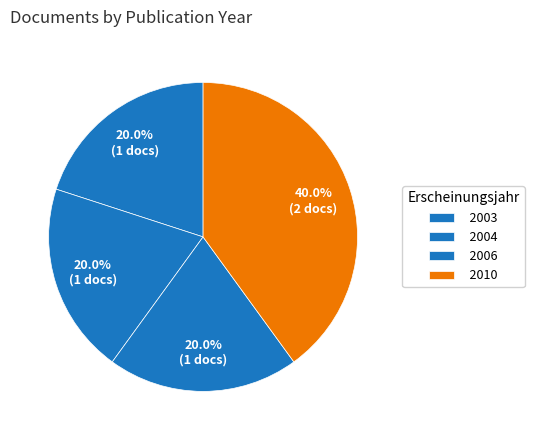

What is the largest slice in the pie chart?

2010